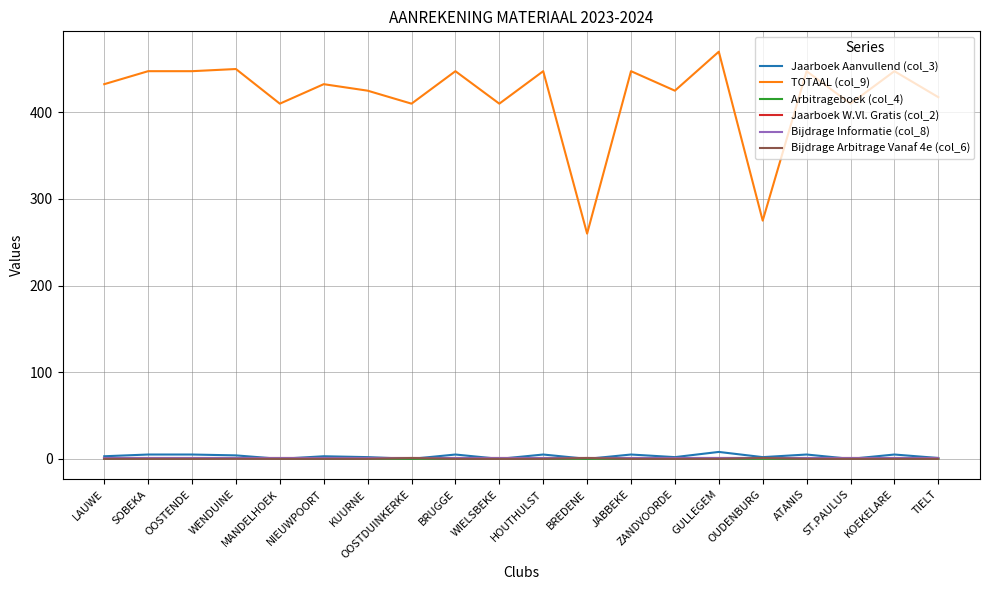

At NIEUWPOORT, list the series in order from largest to smallest.

TOTAAL (col_9), Jaarboek Aanvullend (col_3), Jaarboek W.Vl. Gratis (col_2), Bijdrage Informatie (col_8), Arbitrageboek (col_4), Bijdrage Arbitrage Vanaf 4e (col_6)